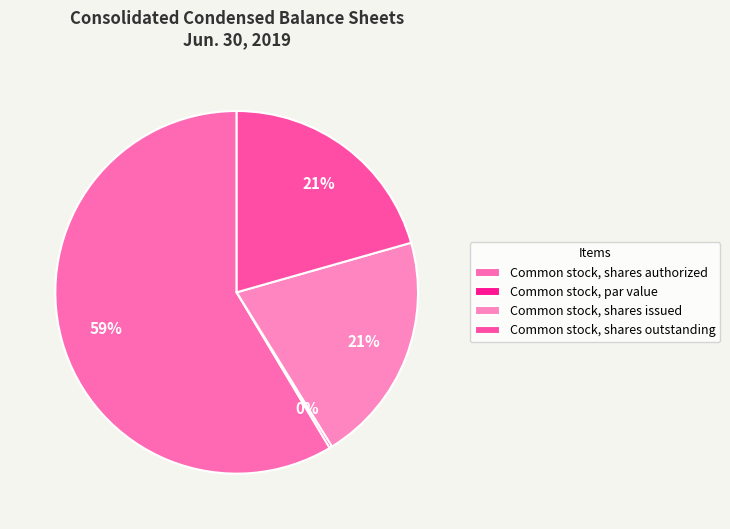

How many segments does this pie chart have?

4